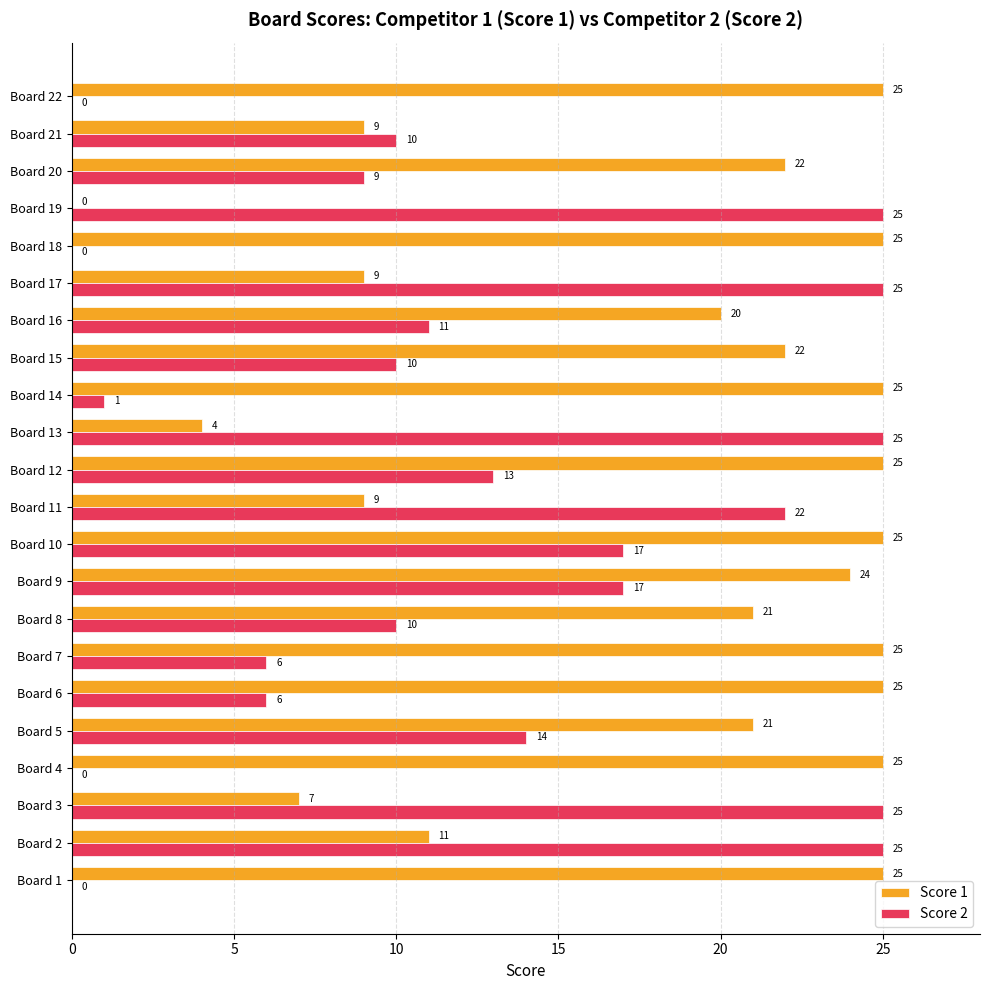

How many data points does each series have?

22